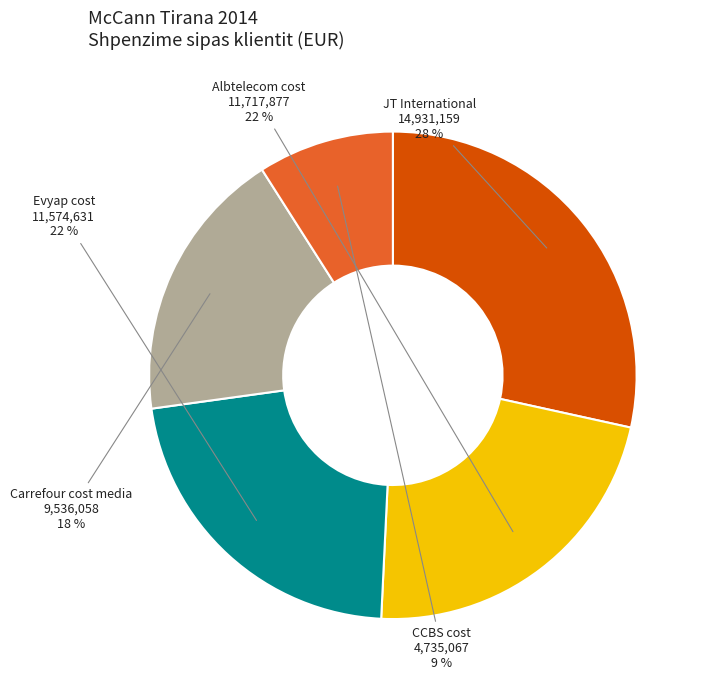

Is there a majority slice in this chart?

No